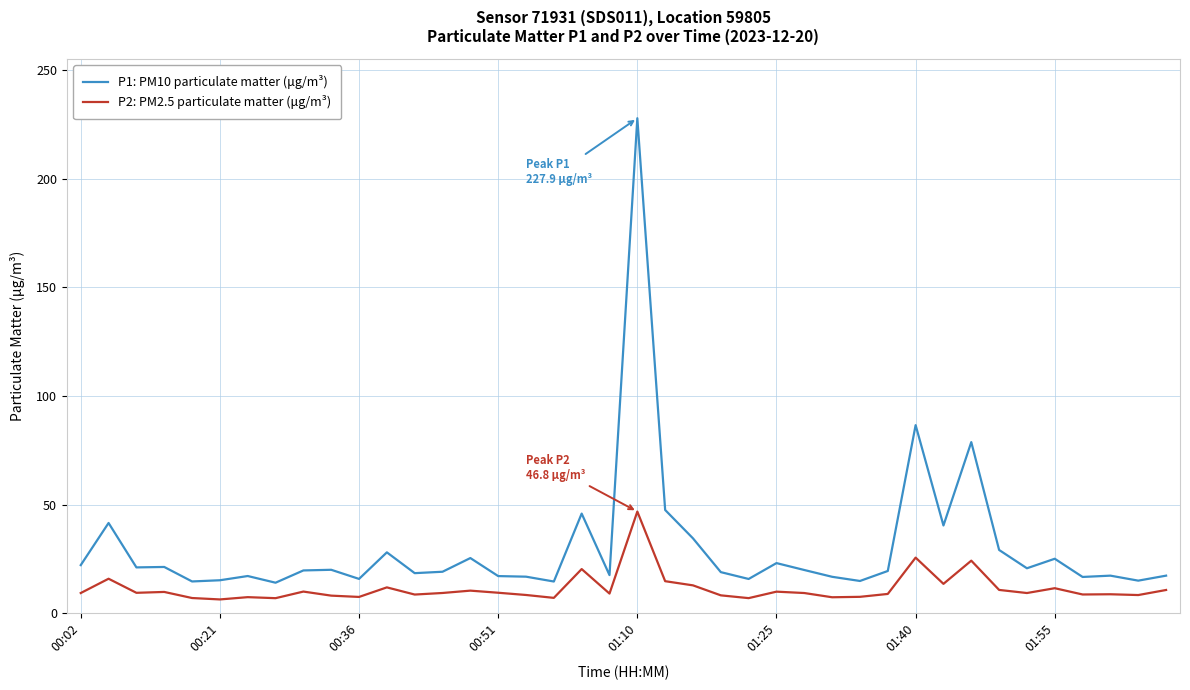

True or false: P1: PM10 particulate matter (μg/m³) and P2: PM2.5 particulate matter (μg/m³) cross at least once.

False